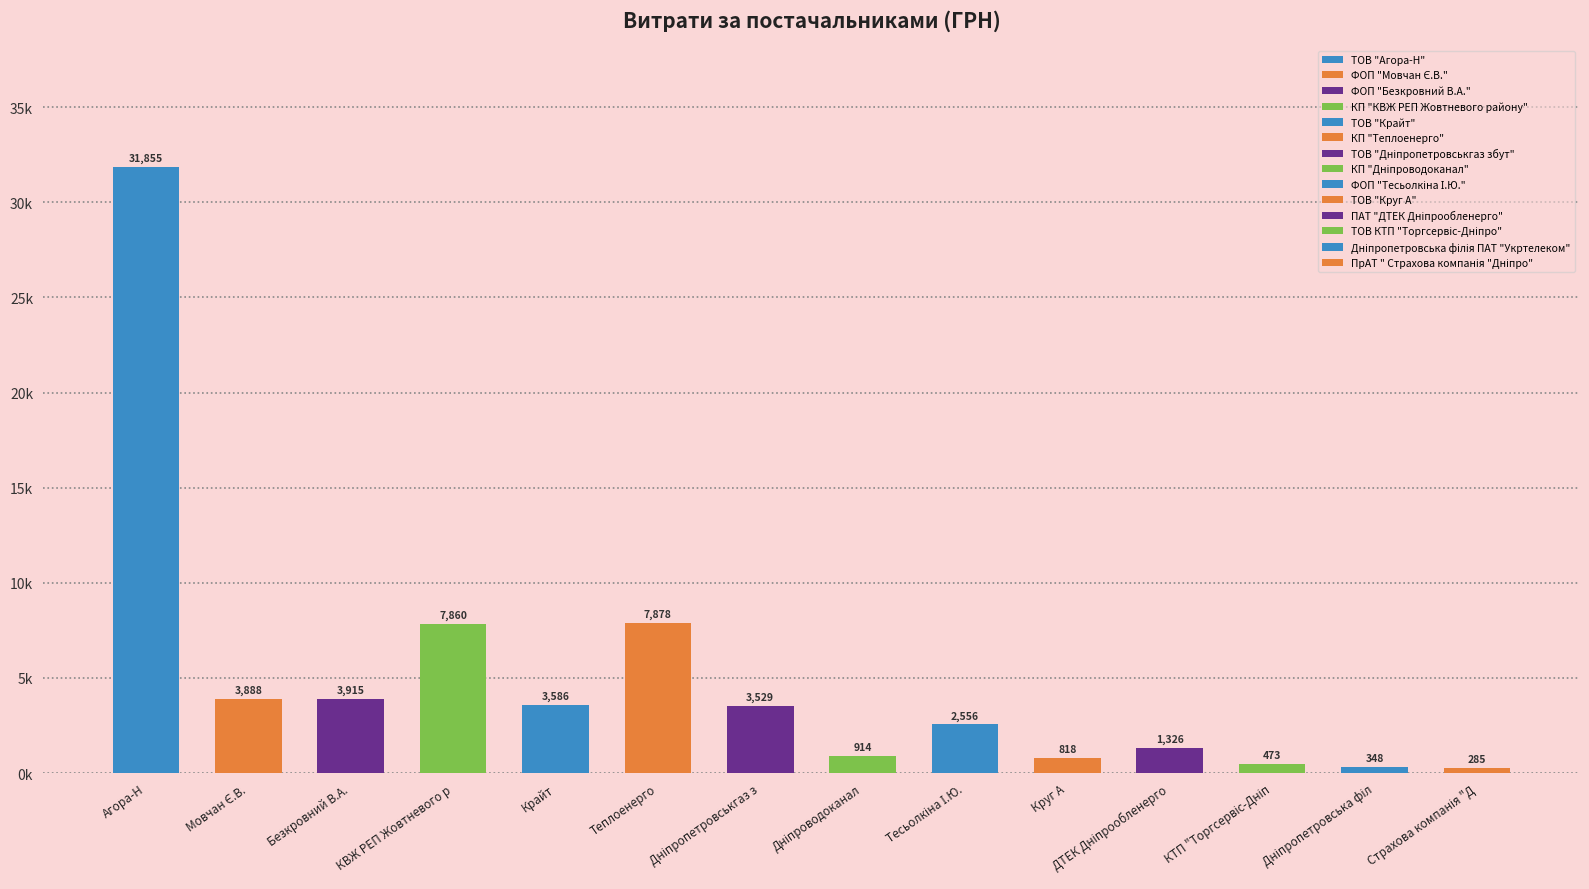

What is the average value?

4945.2